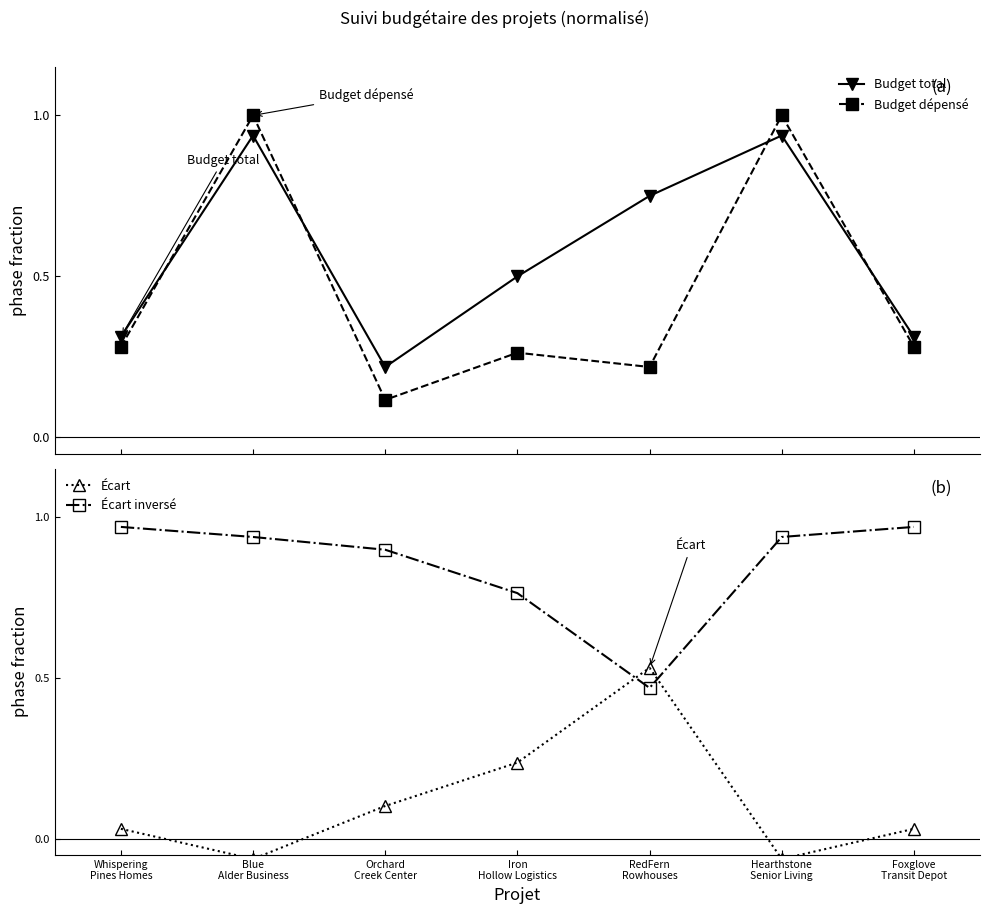

Which series changed the most between Whispering
Pines Homes and Foxglove
Transit Depot?

Budget total